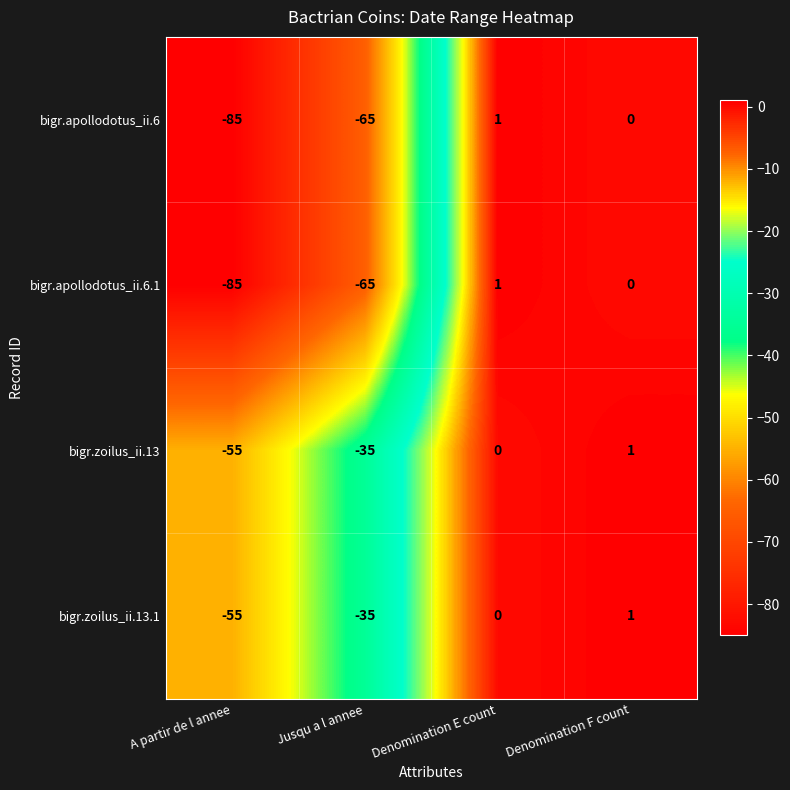

At which label is bigr.apollodotus_ii.6 closest to -42?

Jusqu a l annee